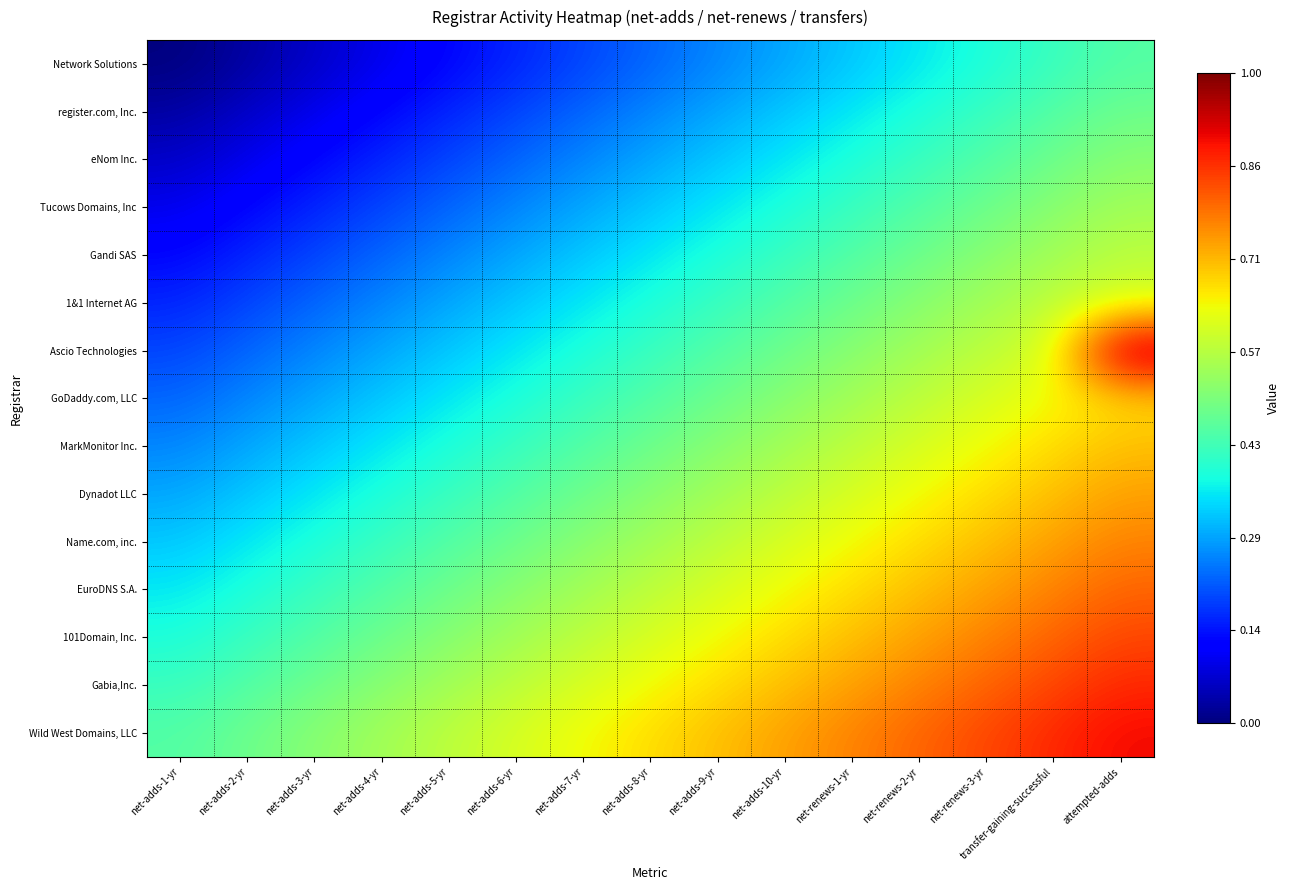

Between net-adds-3-yr and net-renews-3-yr, which is larger?

net-renews-3-yr